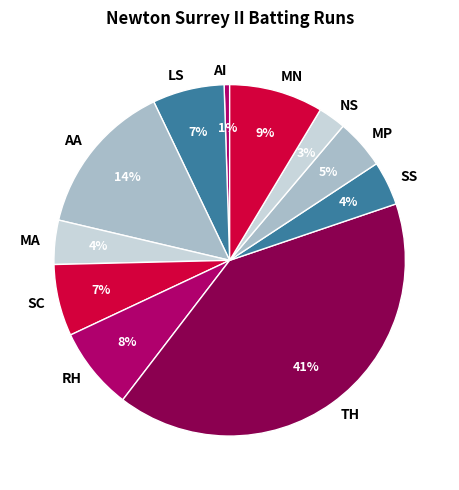

Approximately how many times larger is the value at MP compared to RH?

0.6